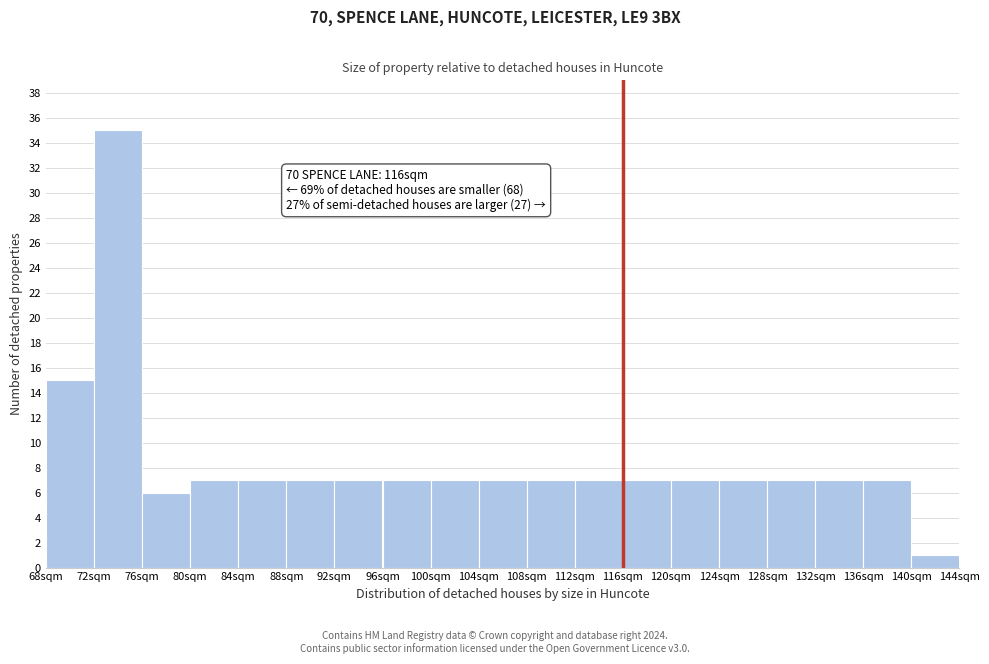

Which range on the x-axis has the tallest bar?

72 to 76